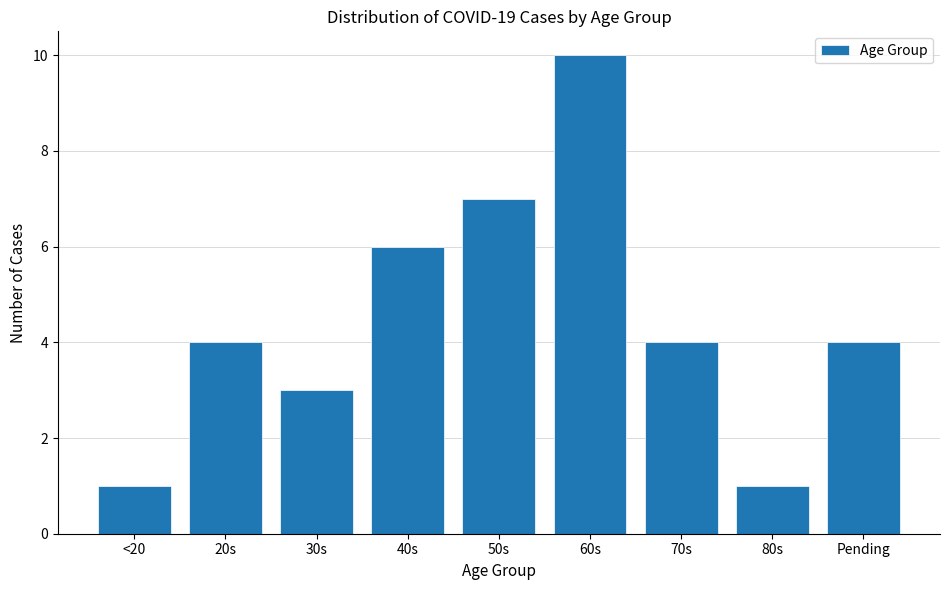

Reading left to right, list all the values displayed in this chart.

<20=1	20s=4	30s=3	40s=6	50s=7	60s=10	70s=4	80s=1	Pending=4